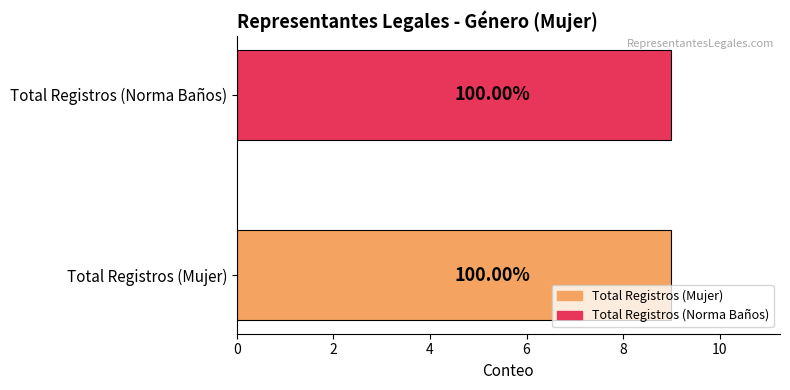

What is the greatest value displayed?

9